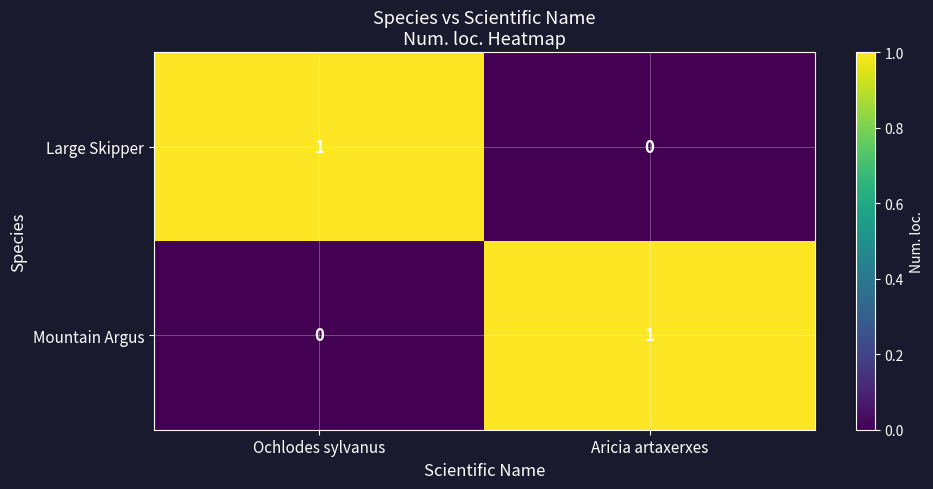

Is the value of Large Skipper at Aricia artaxerxes greater than the value of Mountain Argus at Aricia artaxerxes?

No